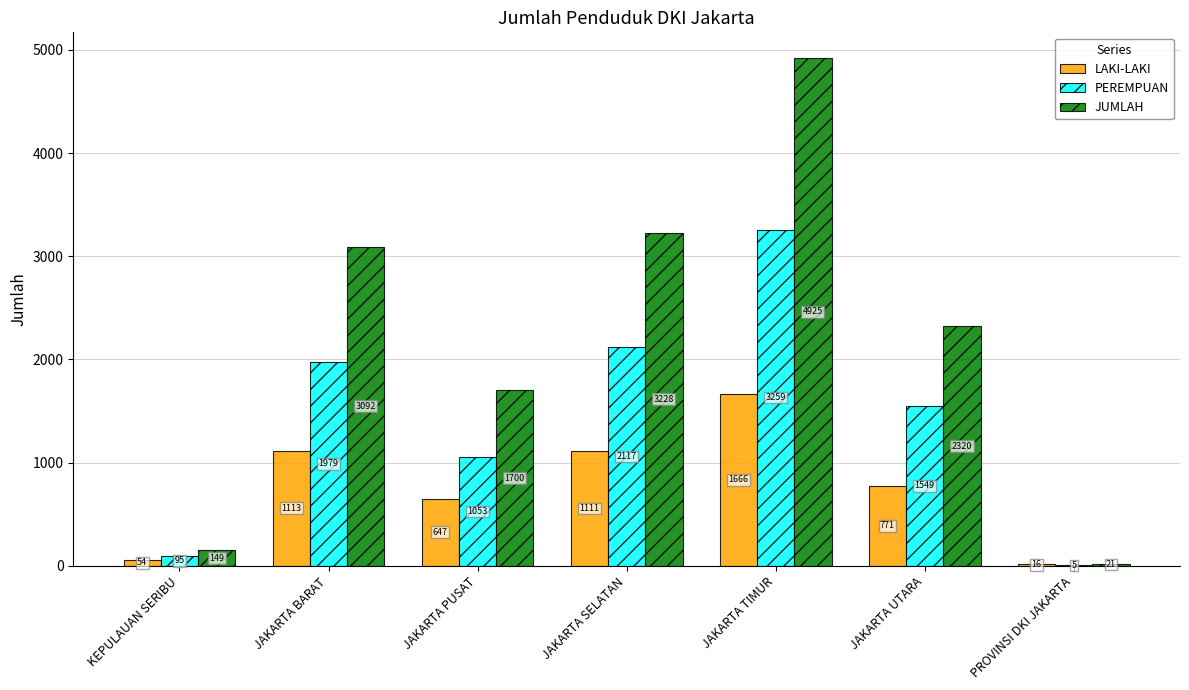

How many series are shown in this chart?

3